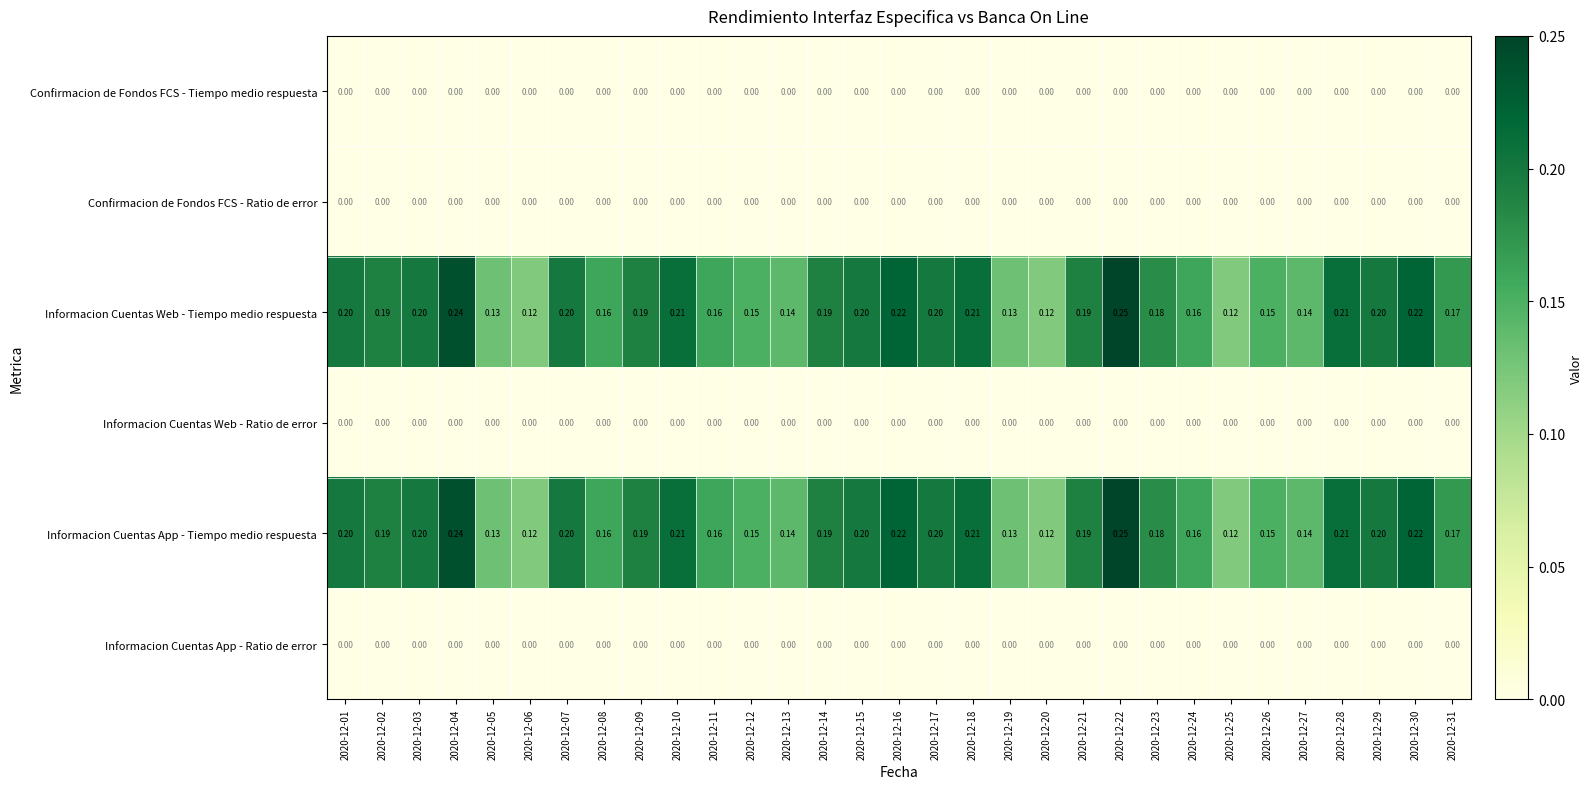

How many series are shown in this chart?

6